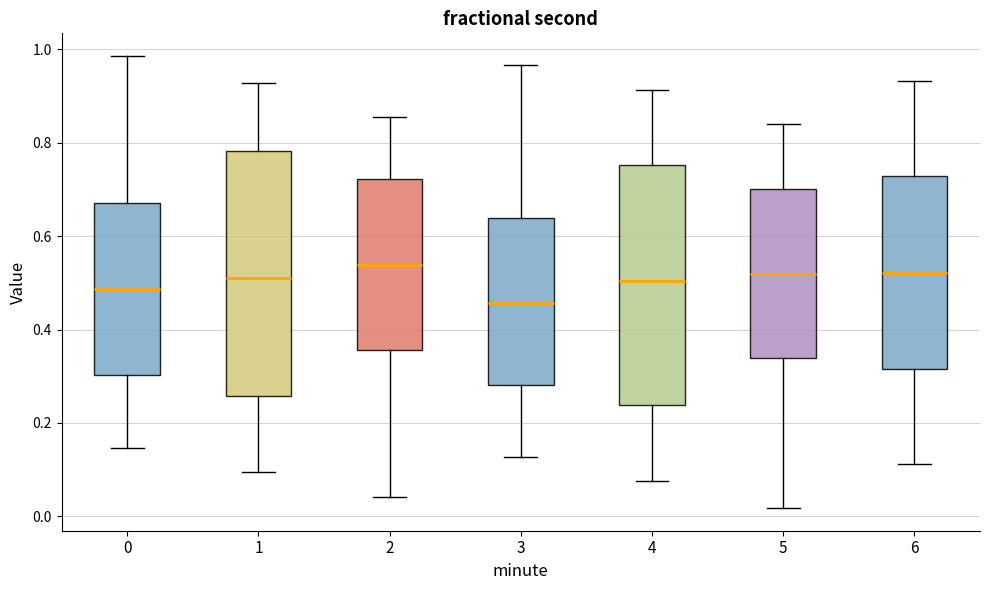

Where is the upper edge of the box at x = 3 on the y-axis? The values are not printed on the chart, so give them approximately, as read against the axis.

0.64